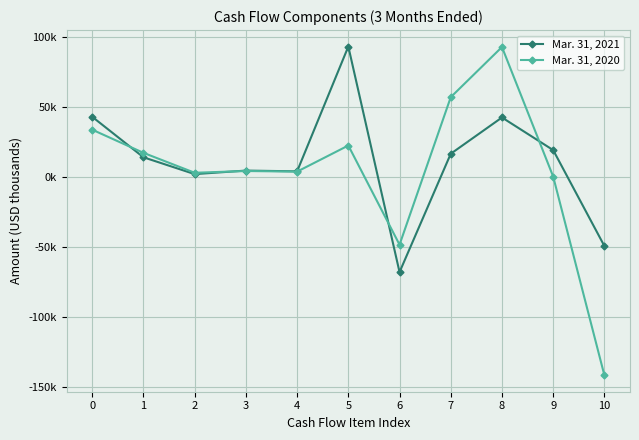

What is the difference between the Mar. 31, 2020 values at 6 and 7?

105573